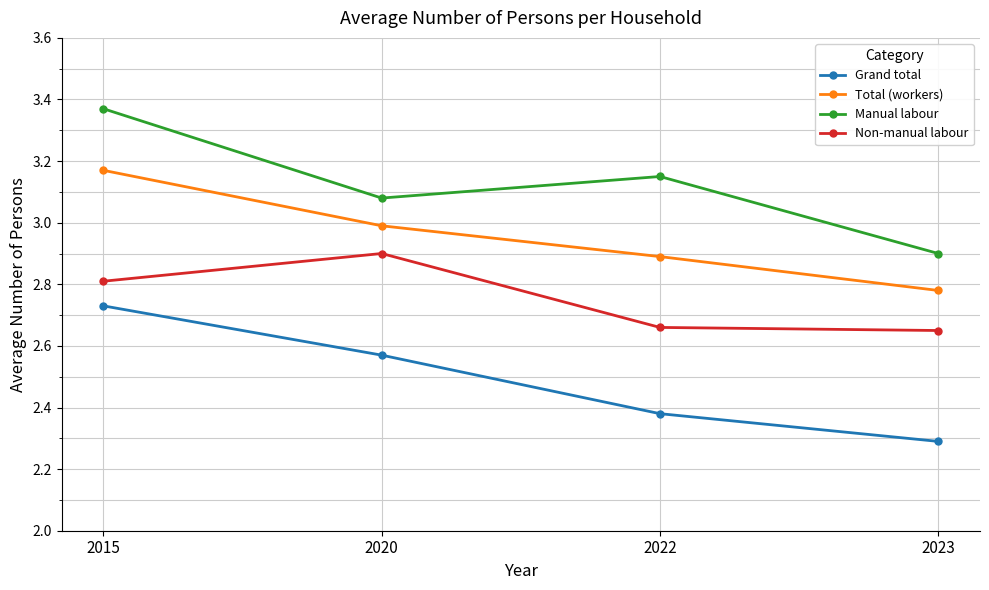

Is the value of Non-manual labour at 2015 greater than the value of Total (workers) at 2020?

No